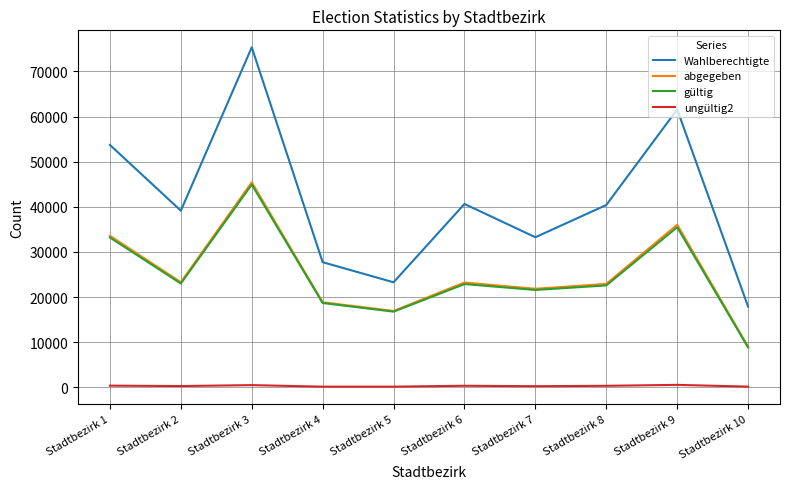

What is the spread (max minus min) of values at Stadtbezirk 2?

38854